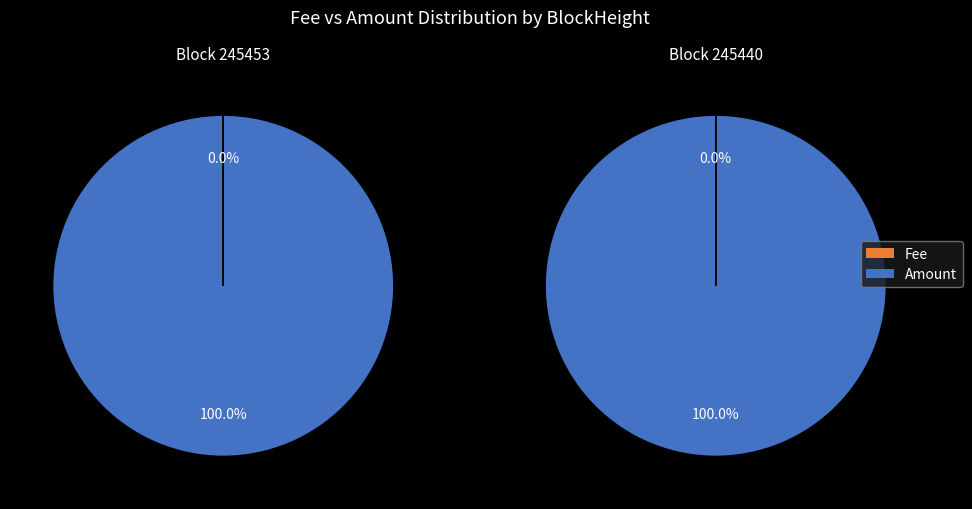

How many segments does this pie chart have?

2